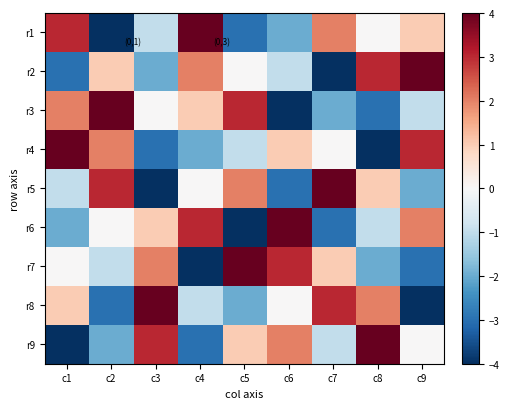

What is the difference between the highest and lowest values at c3?

8